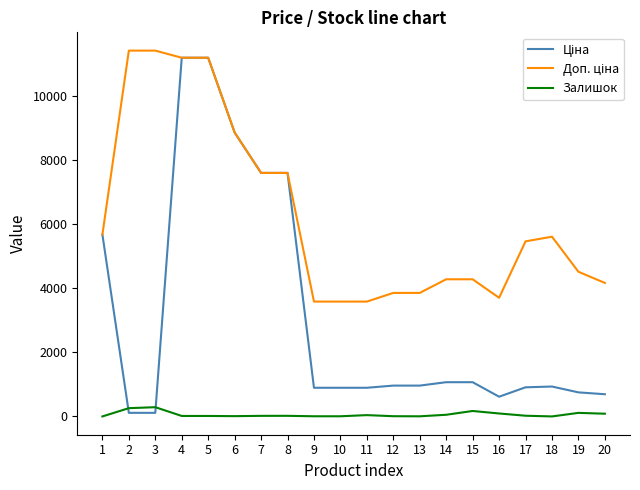

How many lines are shown in the chart?

3